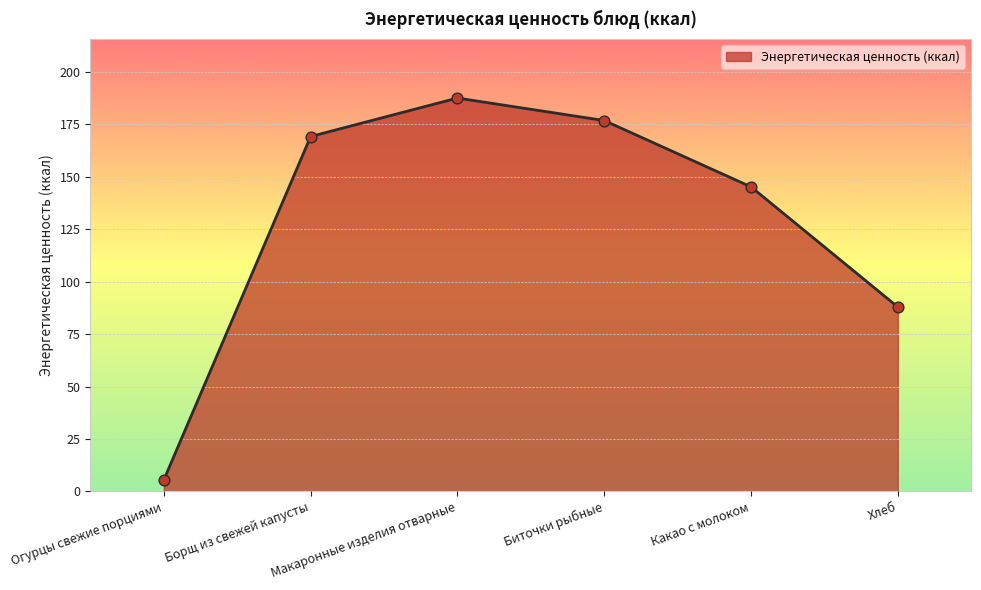

Approximately how many times larger is the value at Борщ из свежей капусты compared to Макаронные изделия отварные?

0.9